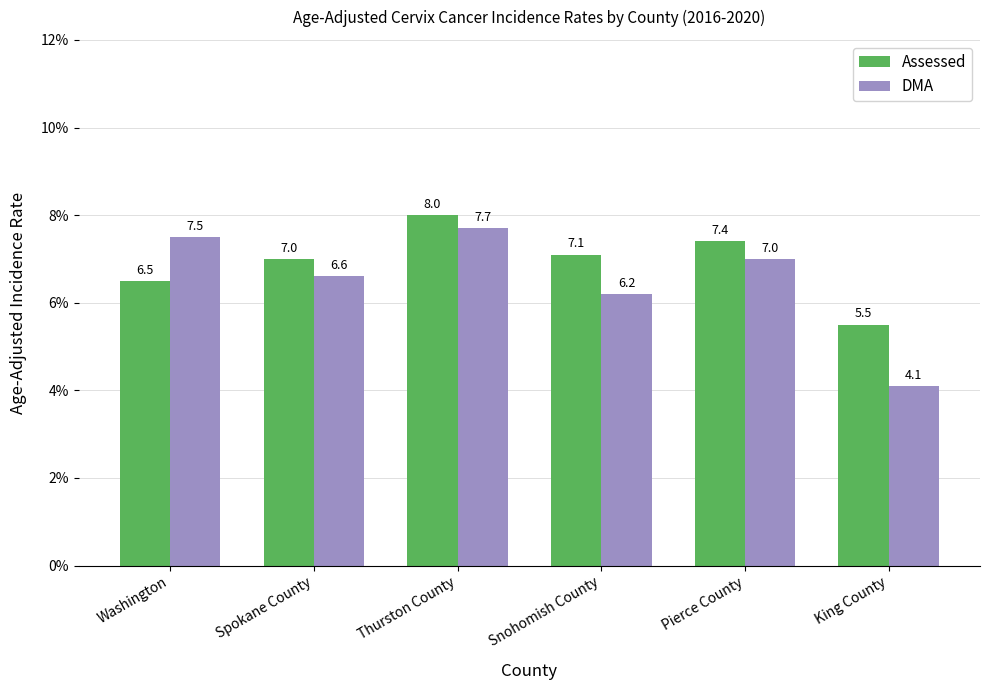

True or false: DMA has a value of 2.6 at King County.

False